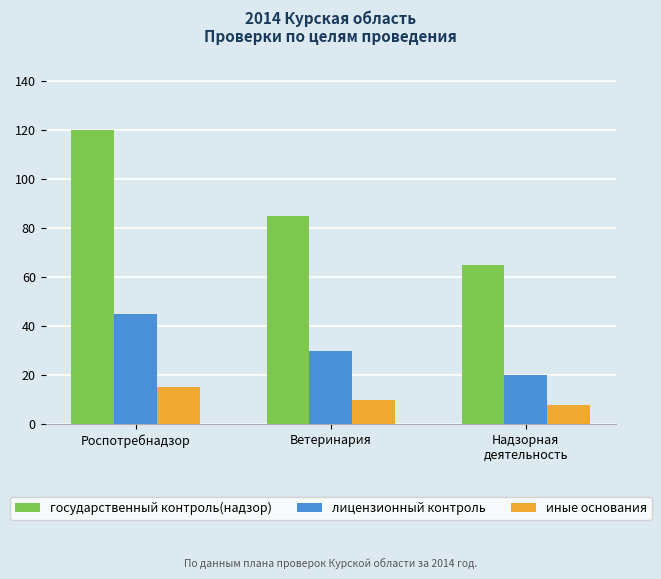

Which series has the largest range (max minus min)?

государственный контроль(надзор)